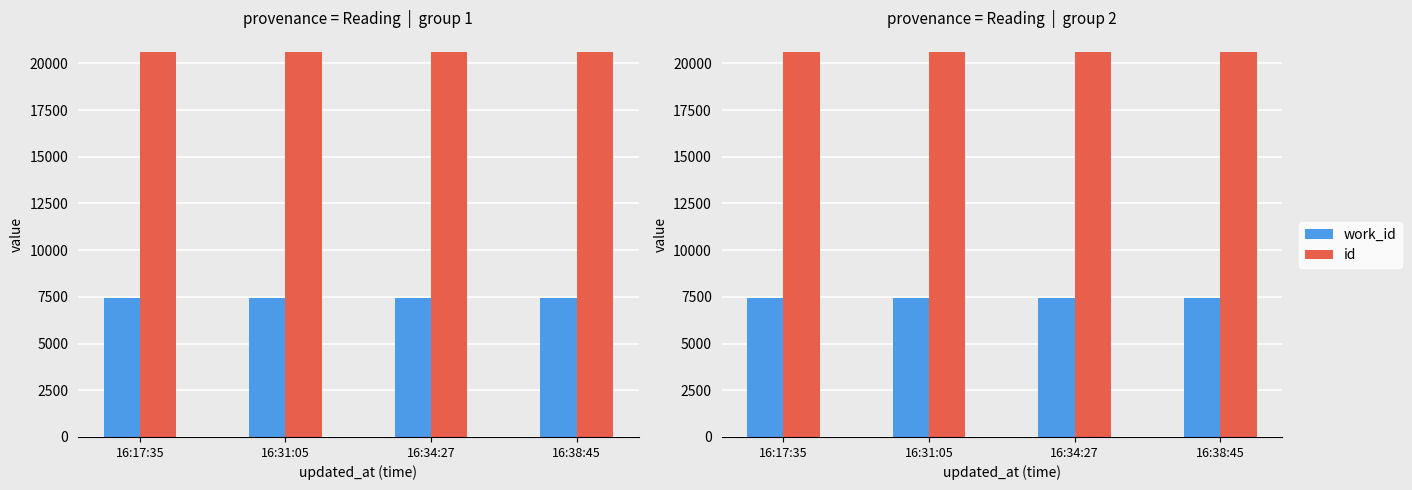

Which category has the highest value in the id series?

16:38:45